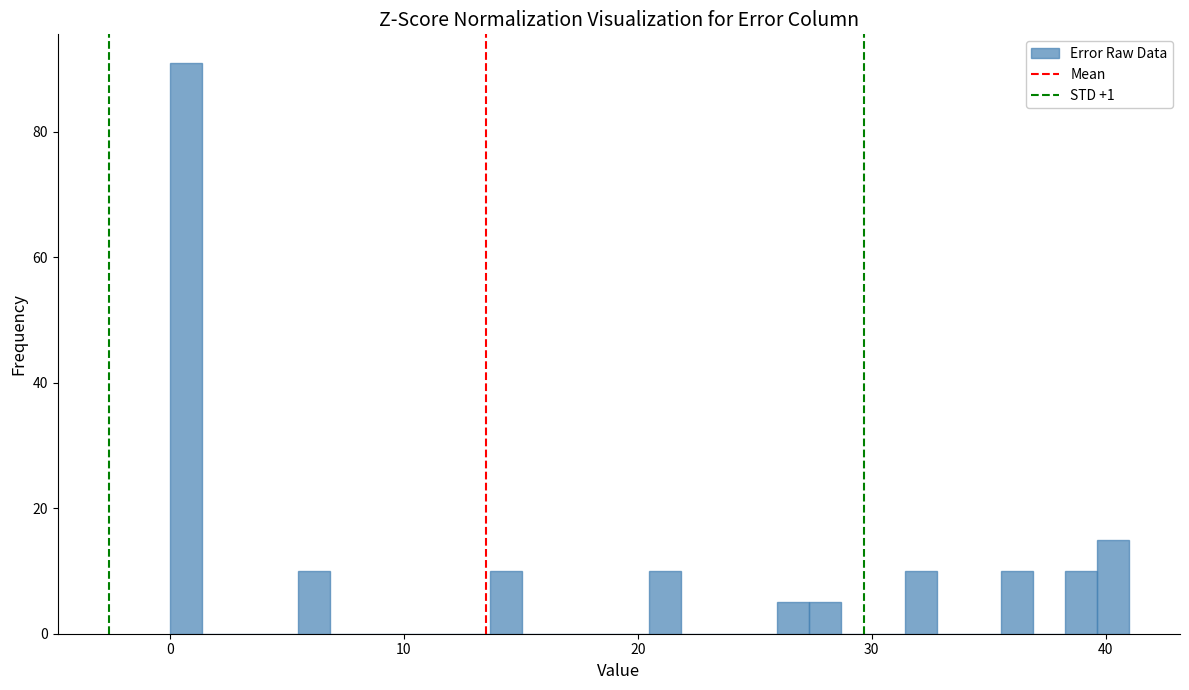

Around what value on the x-axis is the tallest bar? Give the approximate position of its centre, as read against the axis.

1